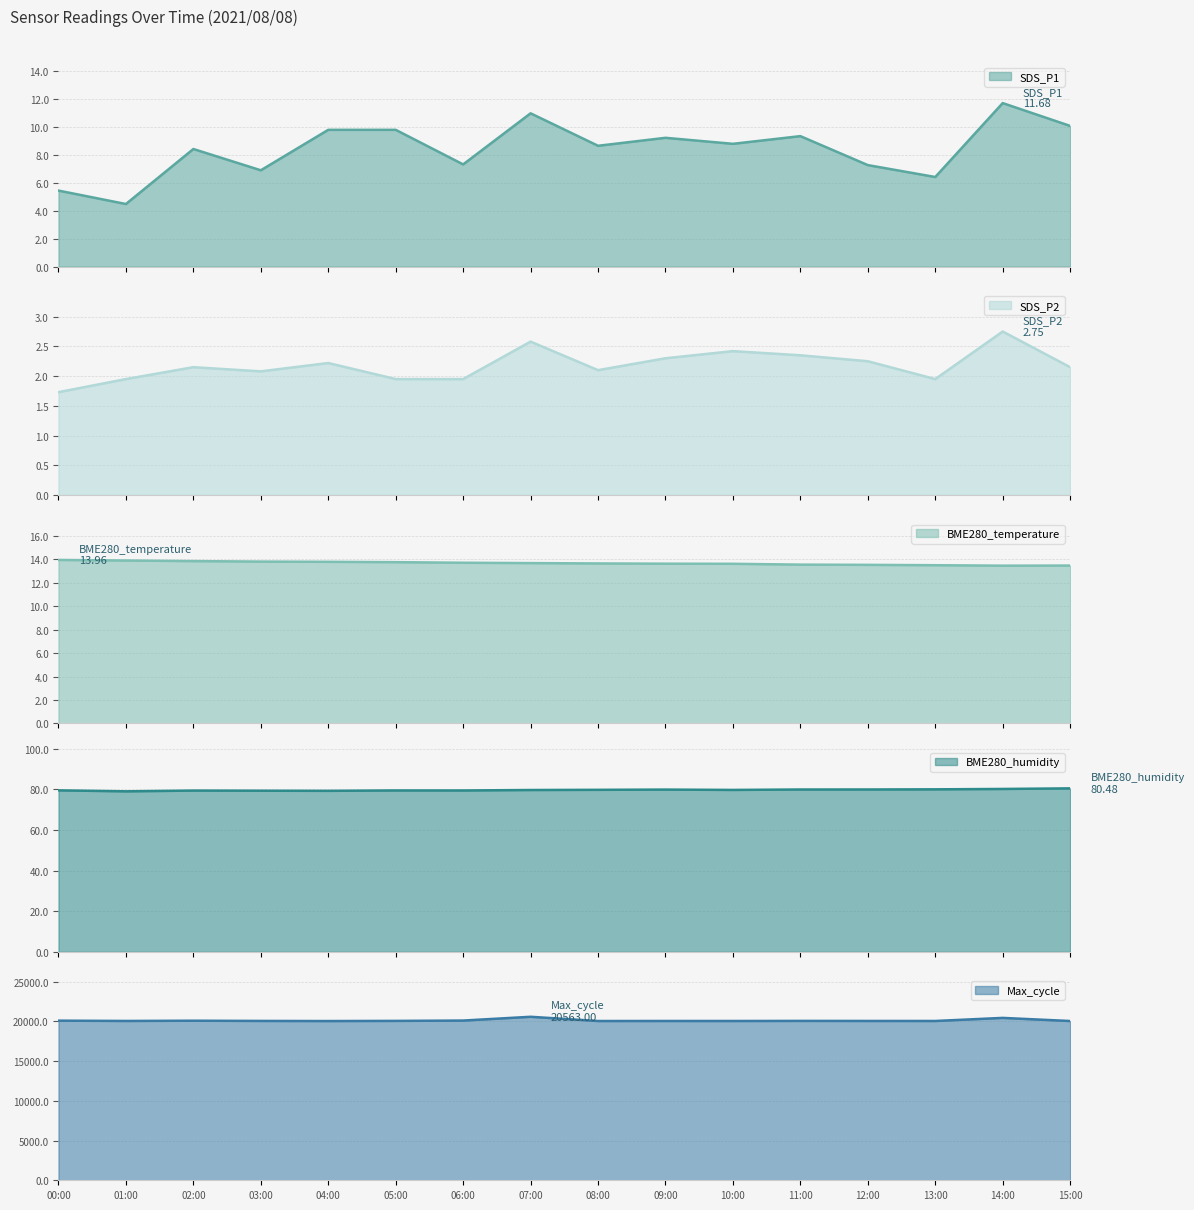

At which category is the sum across all series the highest?

07:00